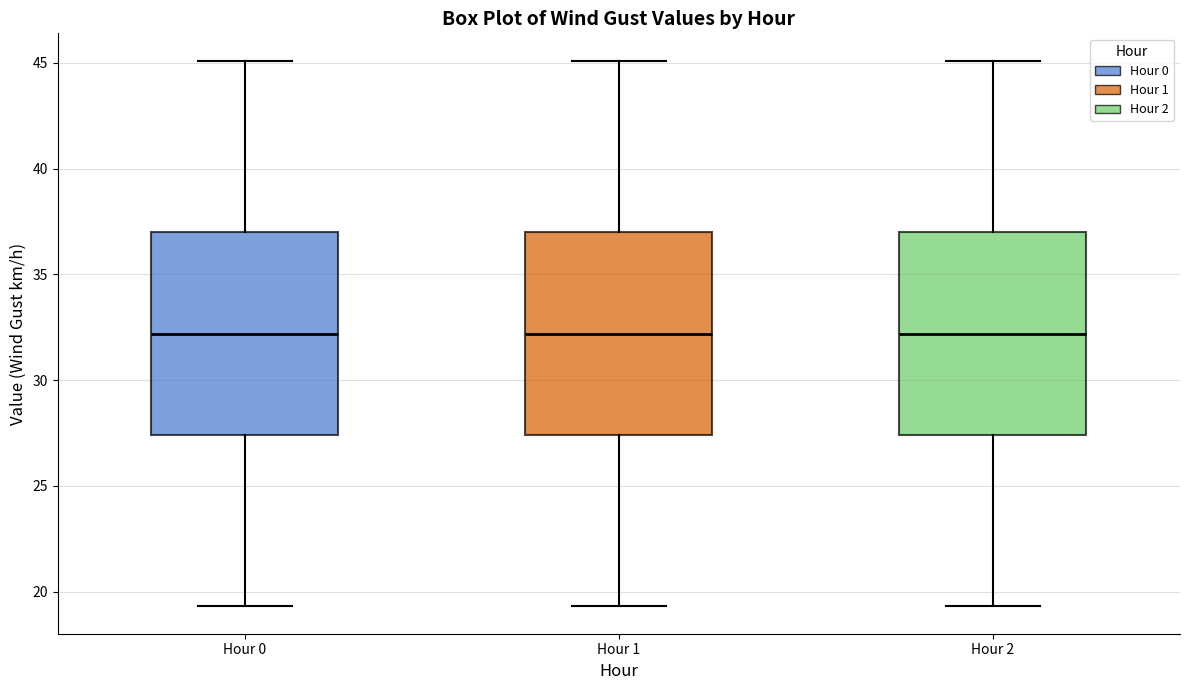

Where does the median line of the box for Hour 2 sit on the y-axis? The values are not printed on the chart, so give them approximately, as read against the axis.

32.0